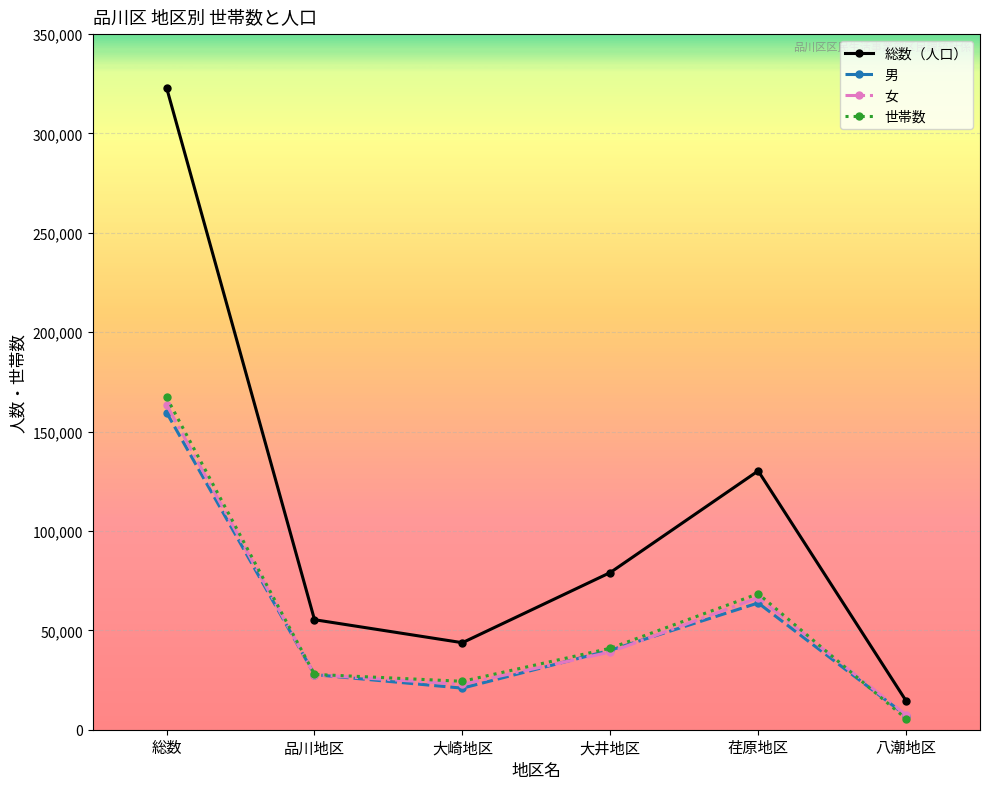

Which series has the largest total across all categories?

総数（人口）